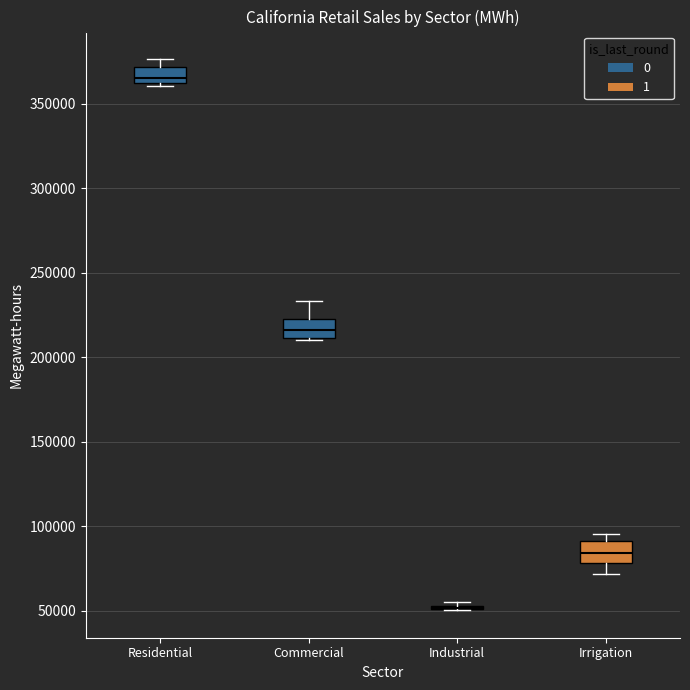

Reading left to right, transcribe this box plot: for each box, give where its median line is, the range the box spans, and where its two whiskers end, as read against the y-axis. The values are not printed on the chart, so give them approximately, as read against the axis.

Residential: median 365000, box 360000 to 370000, whiskers 360000 to 375000
Commercial: median 215000, box 210000 to 220000, whiskers 210000 to 235000
Industrial: box collapsed to a line at 50000, whiskers 50000 to 55000
Irrigation: median 85000, box 80000 to 90000, whiskers 70000 to 95000